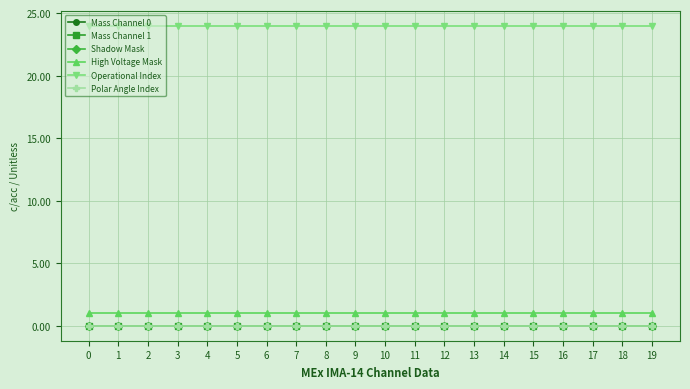

What is the average value of the High Voltage Mask series?

1